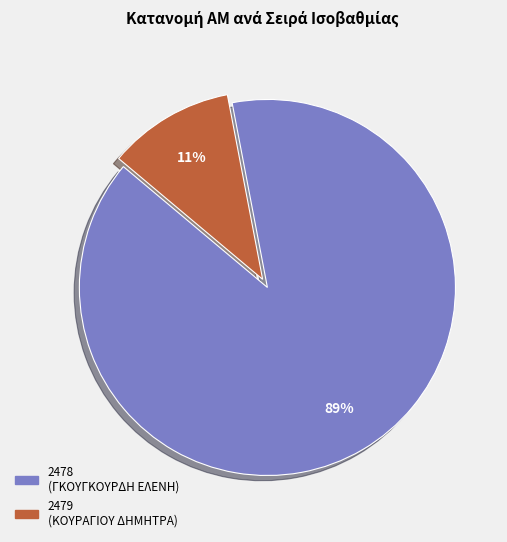

To the nearest percent, what is the difference between the largest and smallest slice percentages?

78%